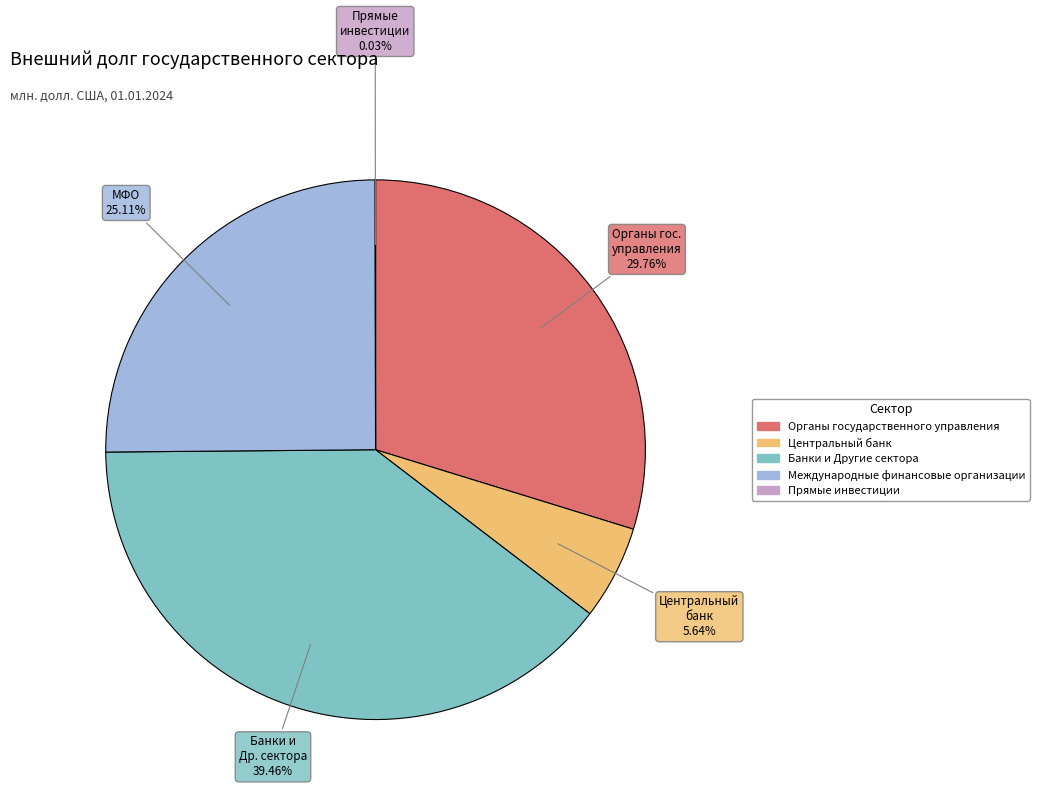

Does Банки и Другие сектора account for over 50% of the chart?

No